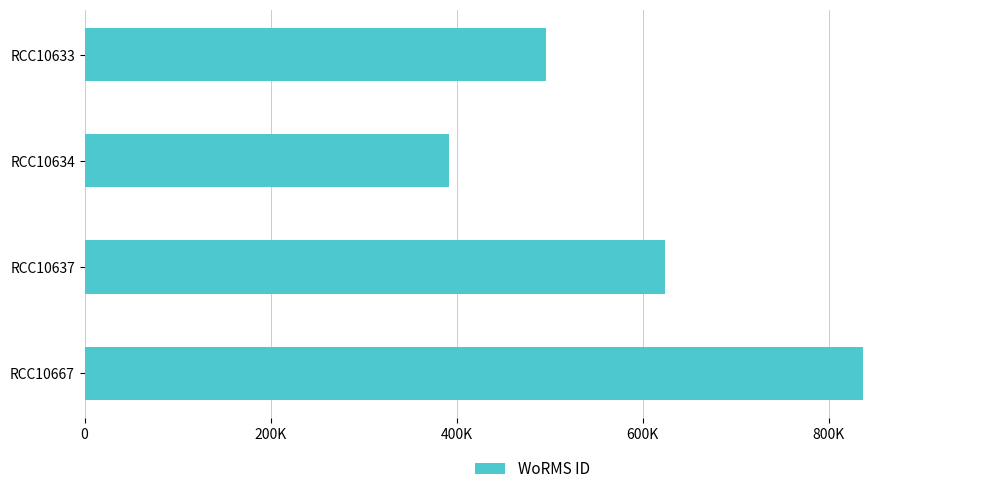

Rank the categories by value from highest to lowest.

RCC10667, RCC10637, RCC10633, RCC10634